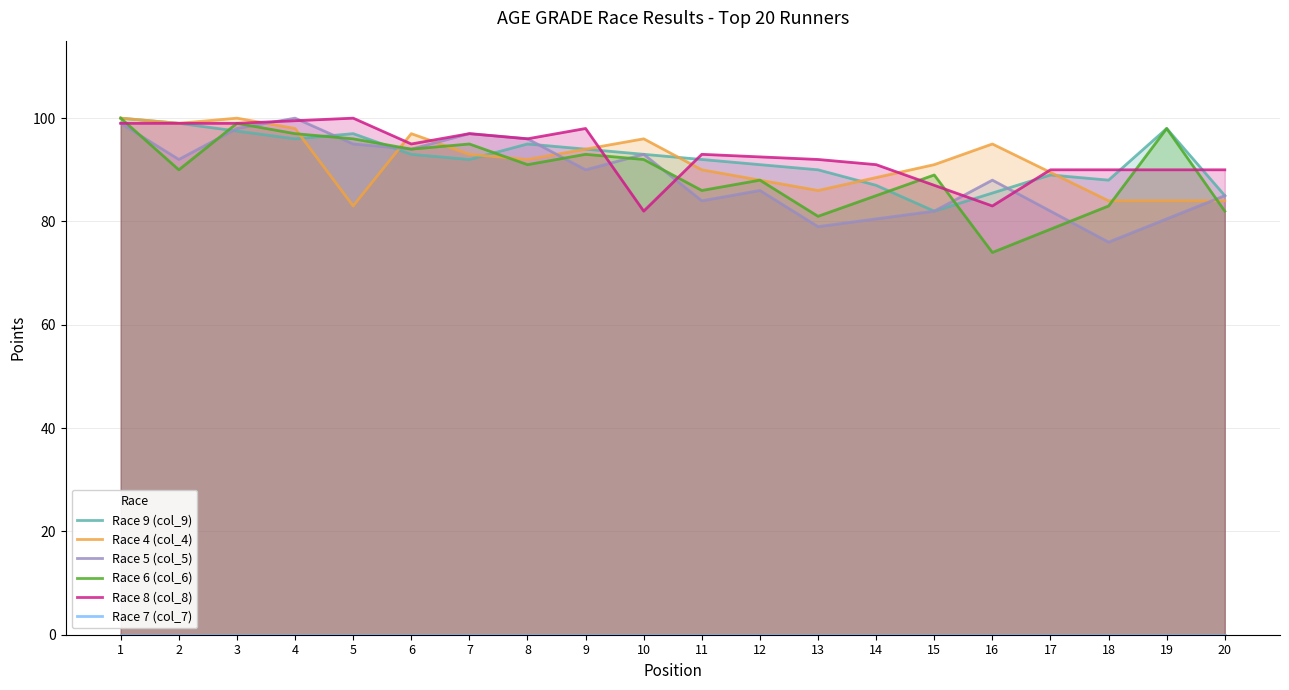

The value of Race 4 (col_4) at 5 is 48.4. True or false?

False